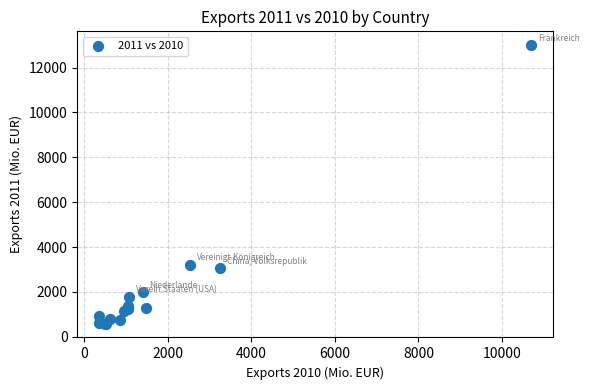

What Y value in the scatter plot is closest to 6793?

3221.3